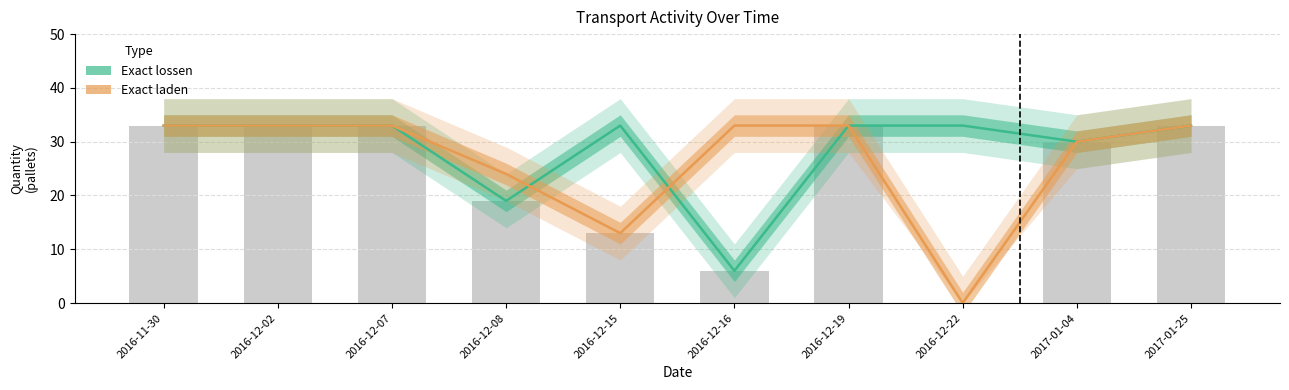

Rank the categories by Exact lossen value from highest to lowest.

2016-11-30, 2016-12-02, 2016-12-07, 2016-12-15, 2016-12-19, 2016-12-22, 2017-01-25, 2017-01-04, 2016-12-08, 2016-12-16